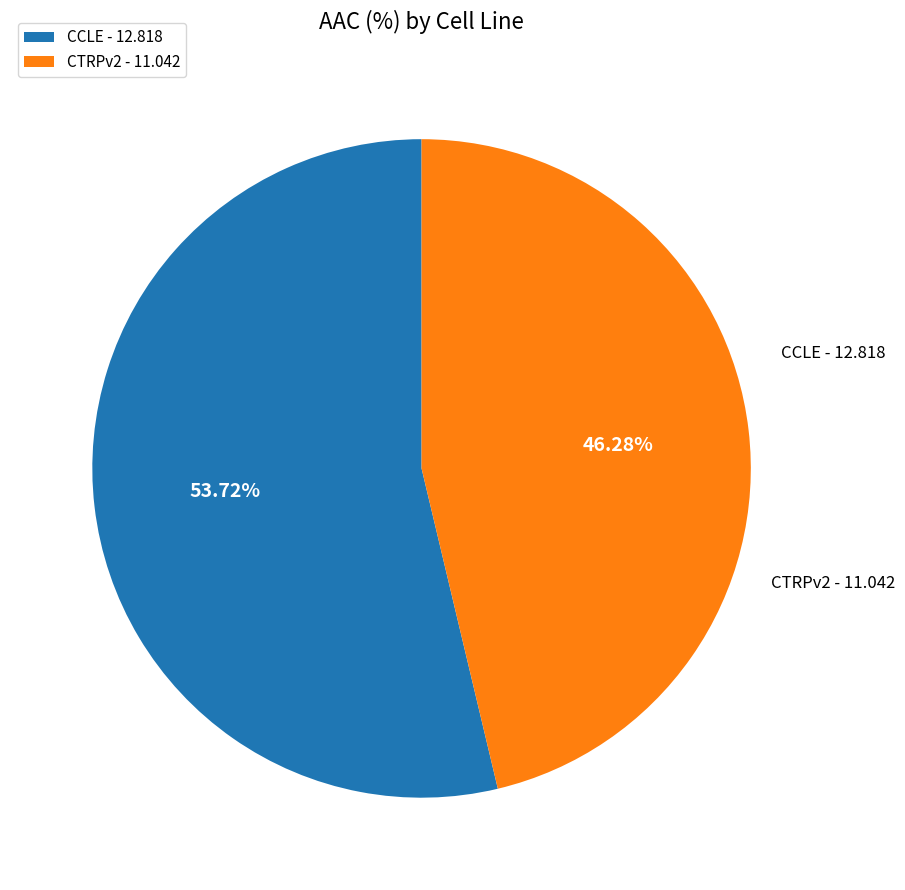

Which has a higher value, CCLE or CTRPv2?

CCLE